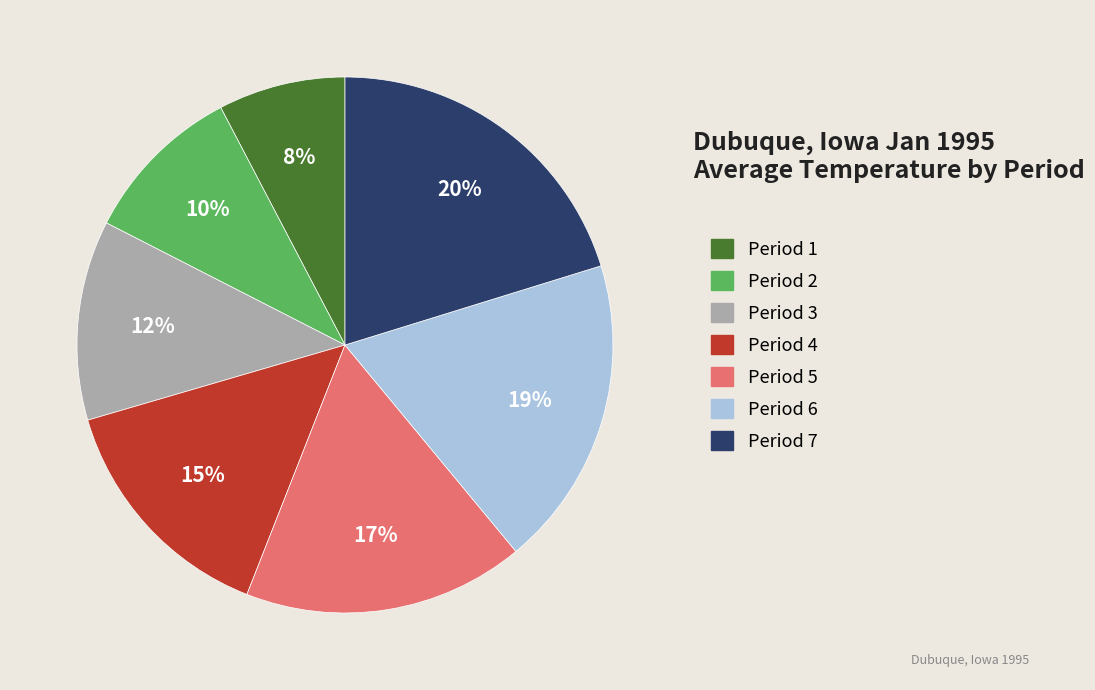

Combined, do Period 7 and Period 4 account for over 50%?

No